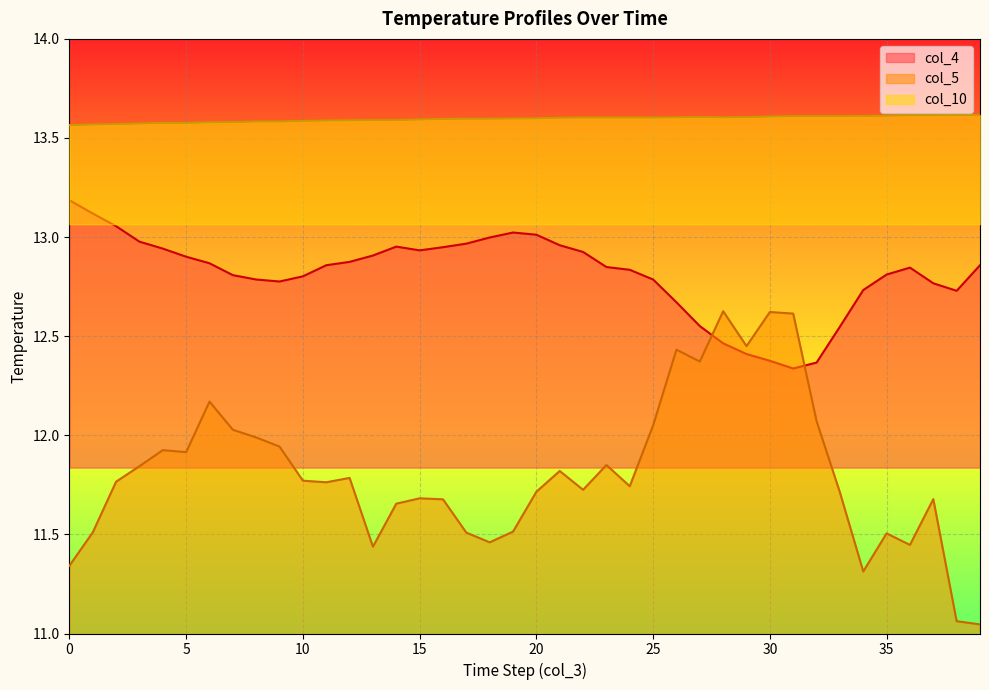

What is the difference between the highest and lowest values at 25?

1.6